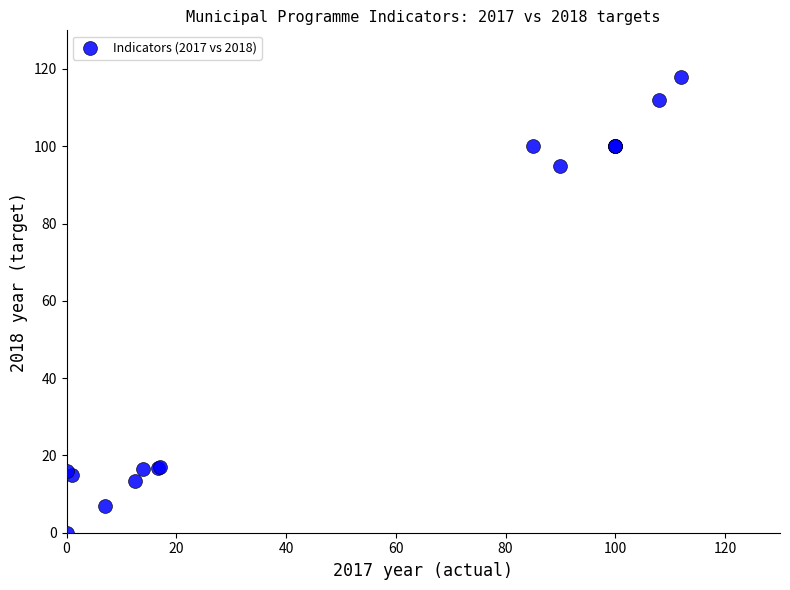

What Y value in the scatter plot is closest to 59?

95.0